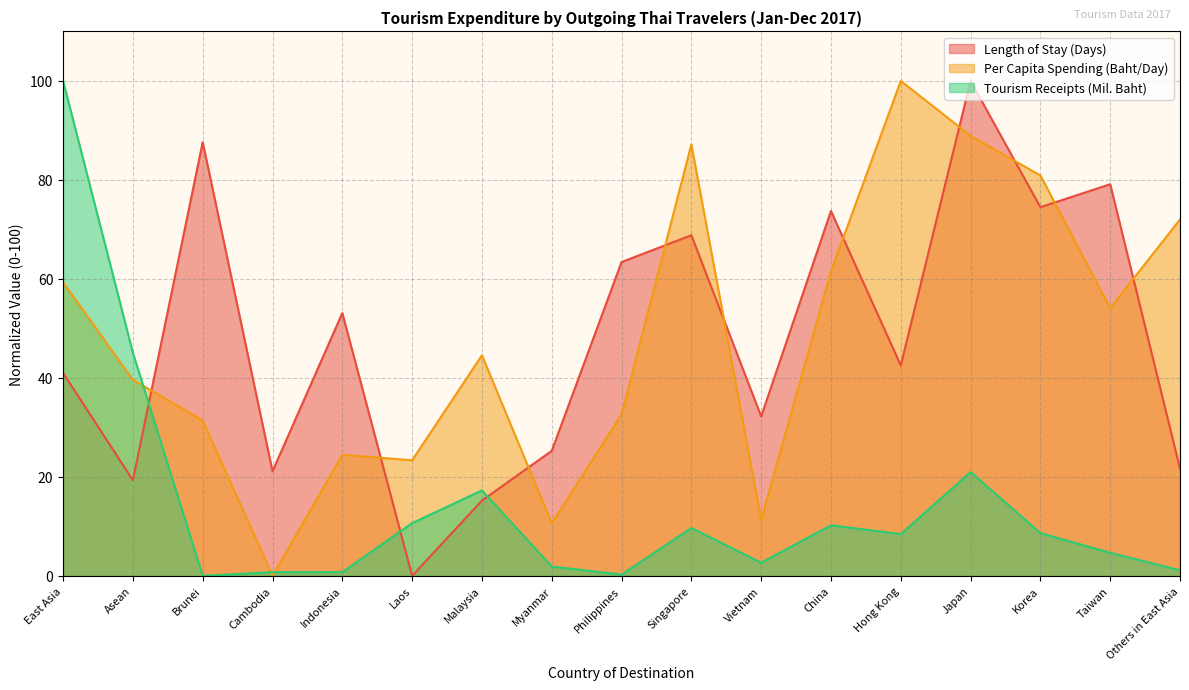

At Others in East Asia, list the series in order from largest to smallest.

Per Capita Spending (Baht/Day), Length of Stay (Days), Tourism Receipts (Mil. Baht)